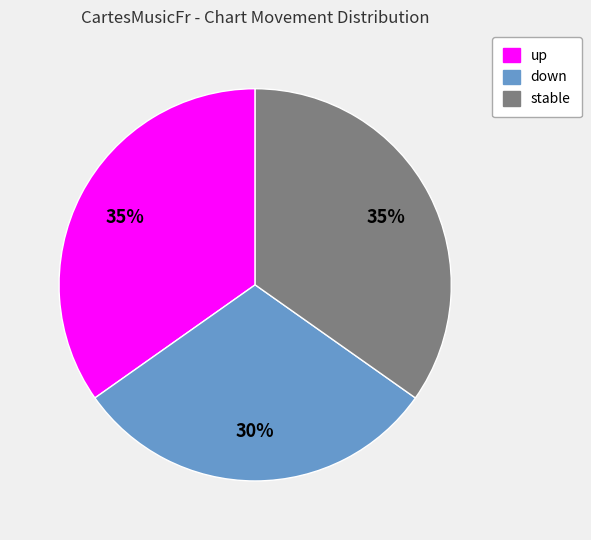

Is there any slice that represents more than half of the pie?

No